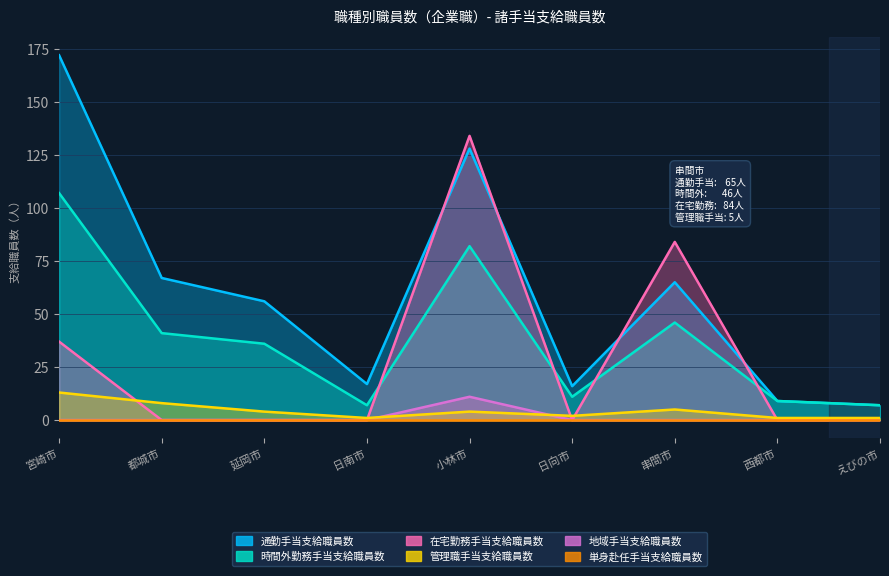

What is the difference between the maximum and minimum values in the 通勤手当支給職員数 series?

165